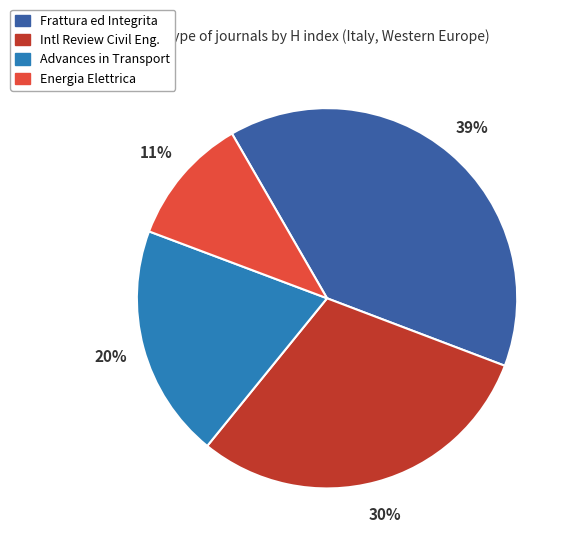

To the nearest percent, what is the average slice percentage?

25%